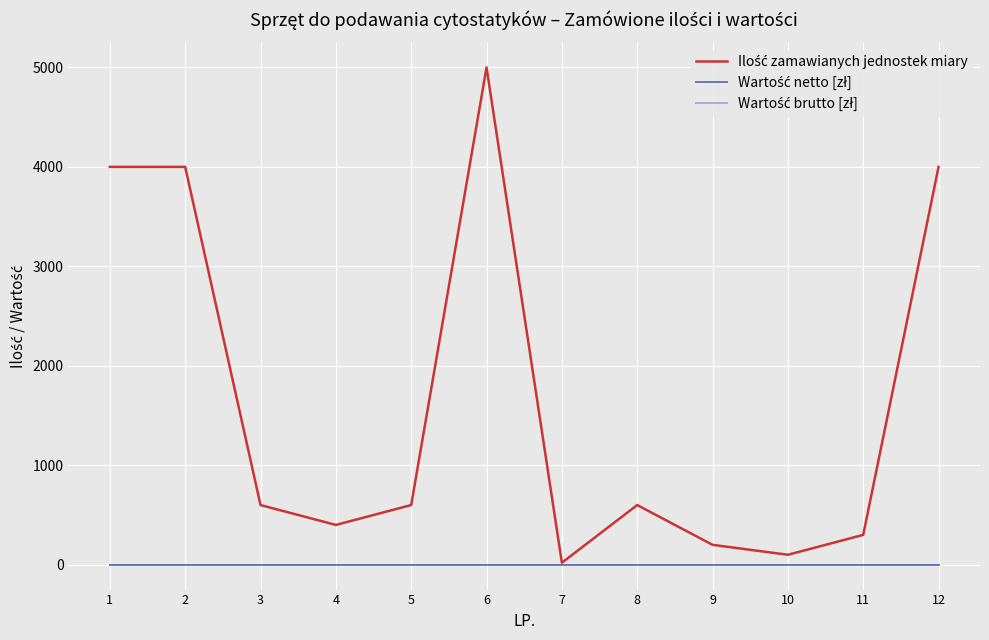

Between 10 and 1, which is larger?

1